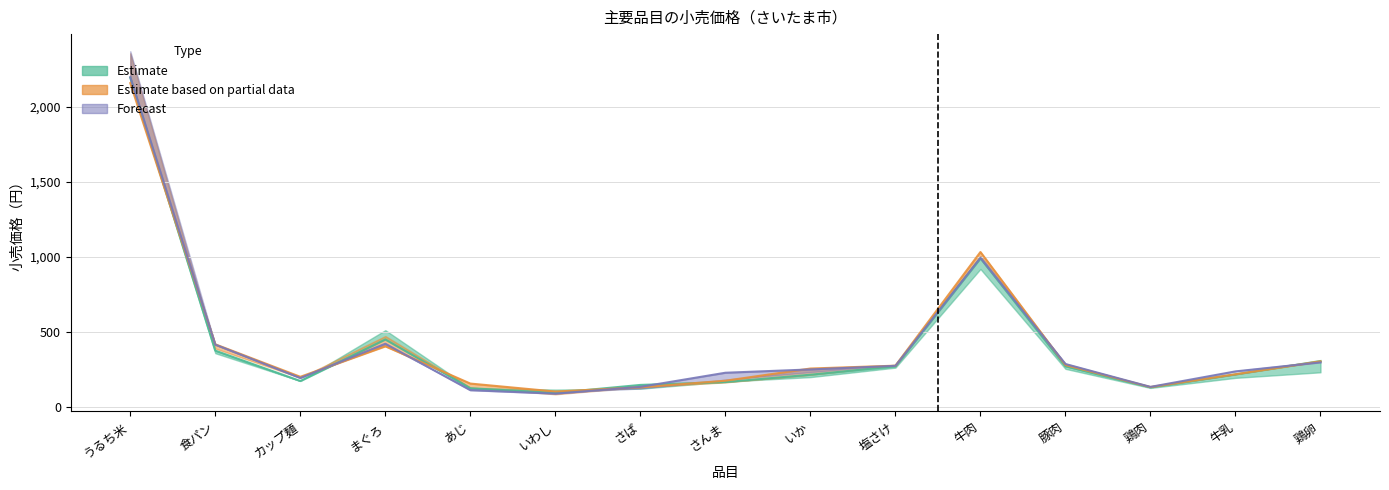

What position from the right is カップ麺?

13